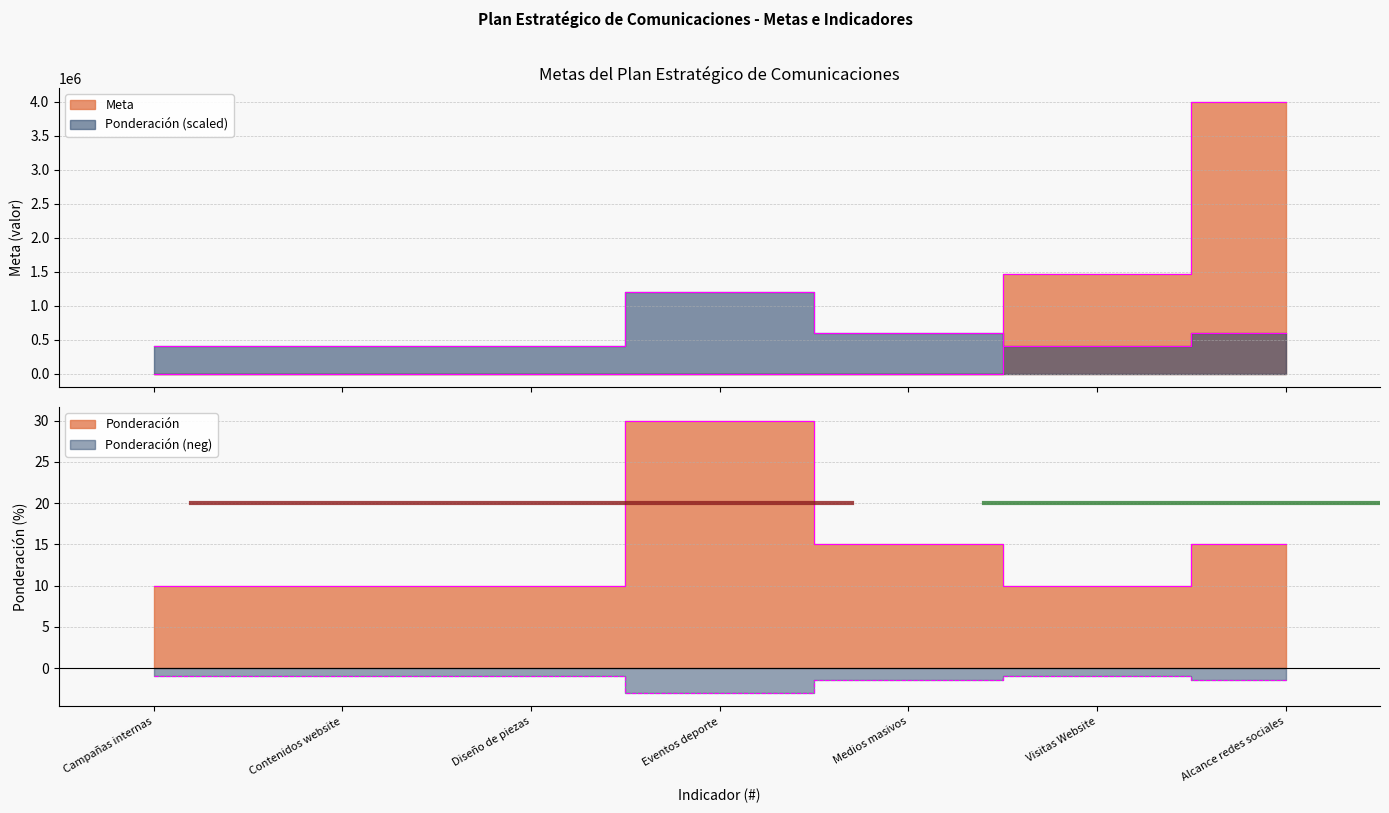

True or false: Meta has more than 2 interior local peaks.

False